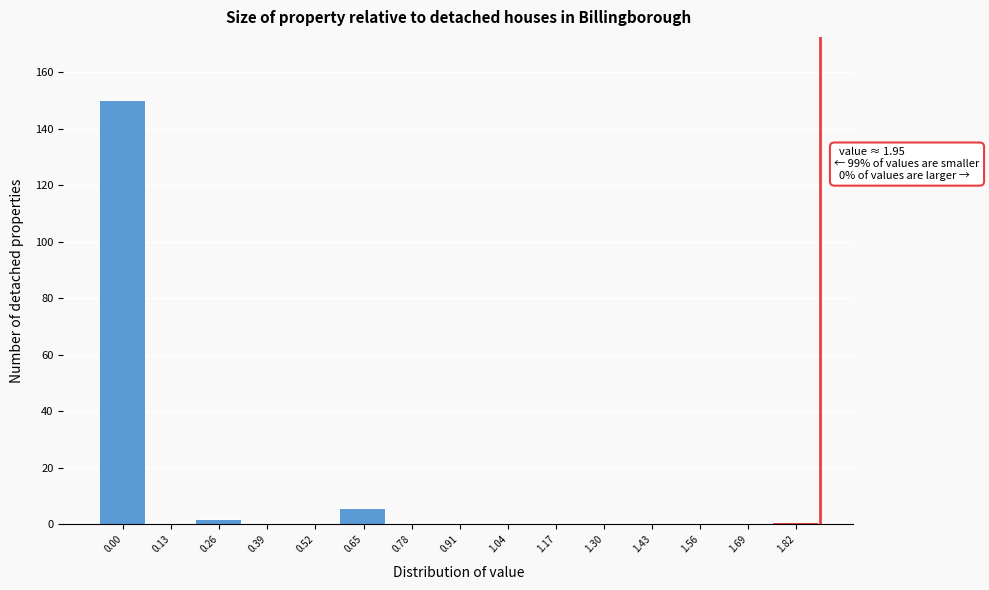

The value at 1.56 is 0. True or false?

True